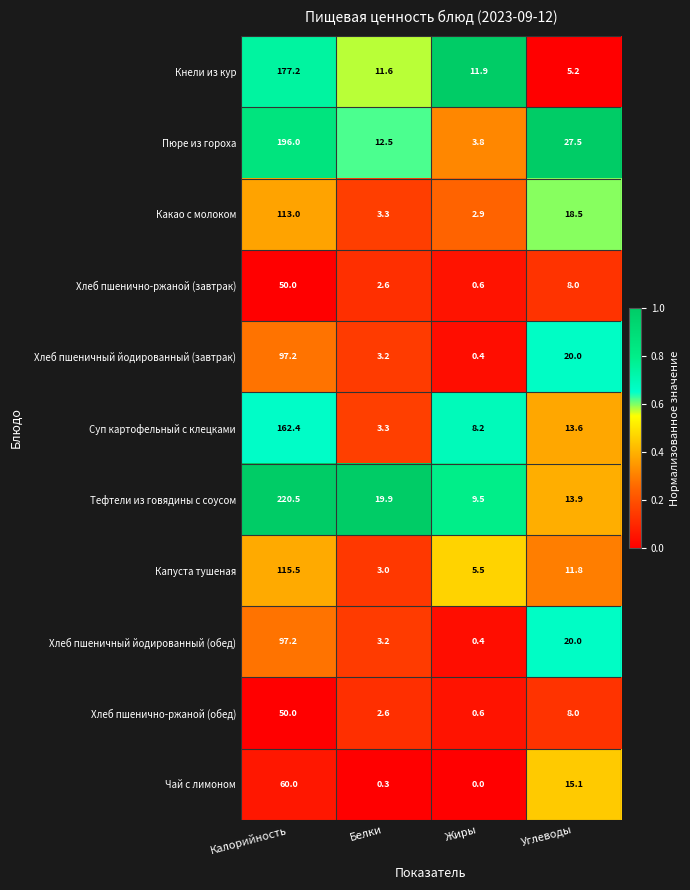

The value of Хлеб пшеничный йодированный (завтрак) at Калорийность is 141.4. True or false?

False